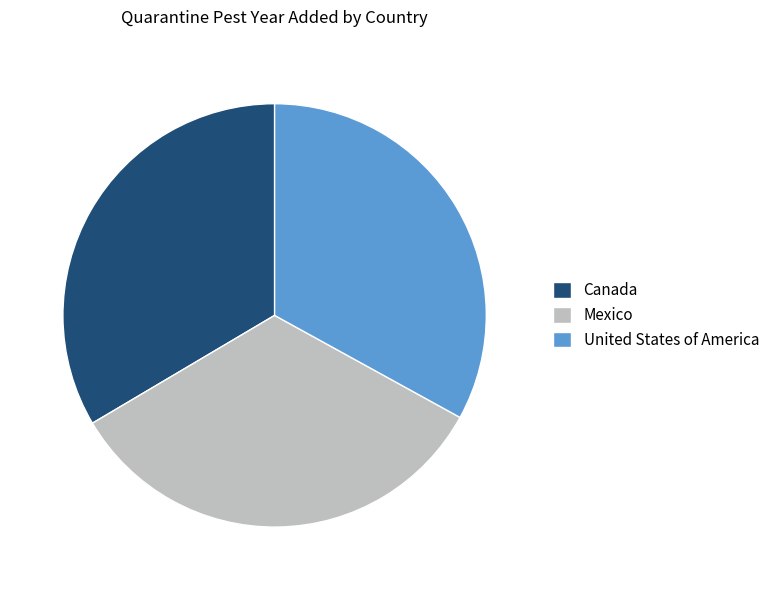

Is the sum of United States of America and Mexico greater than half?

Yes